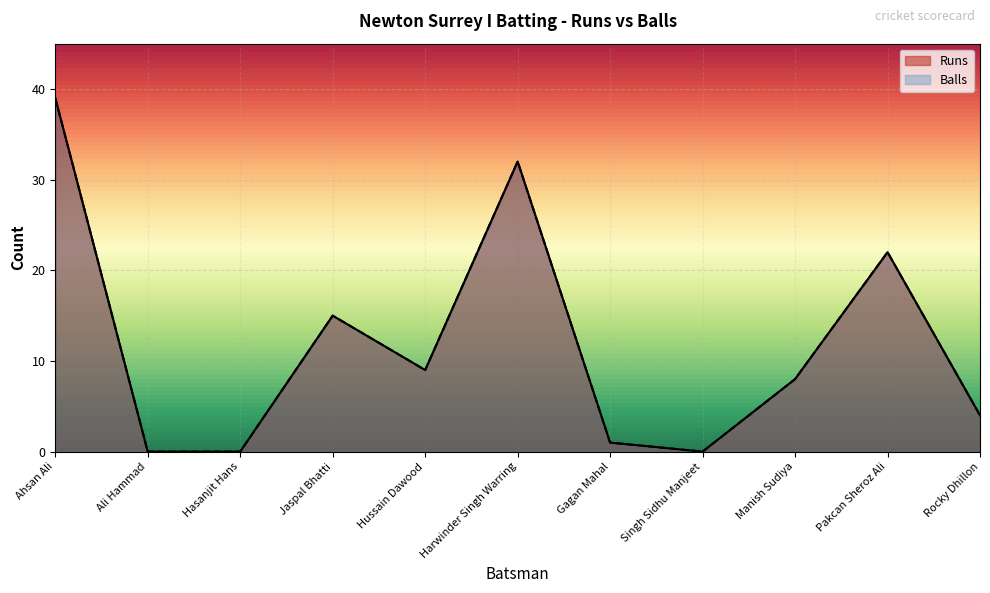

What is the difference between the Runs values at Ahsan Ali and Rocky Dhillon?

35